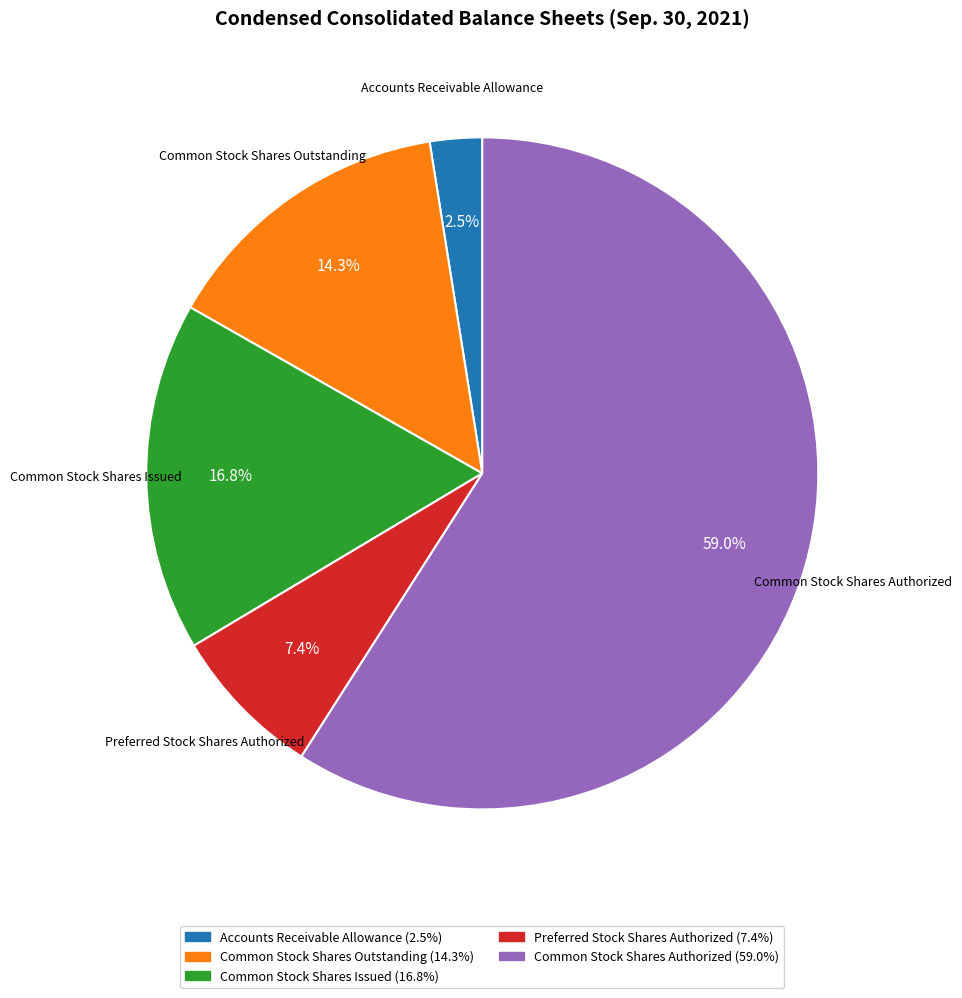

Does Common Stock Shares Outstanding represent more than half of the total?

No